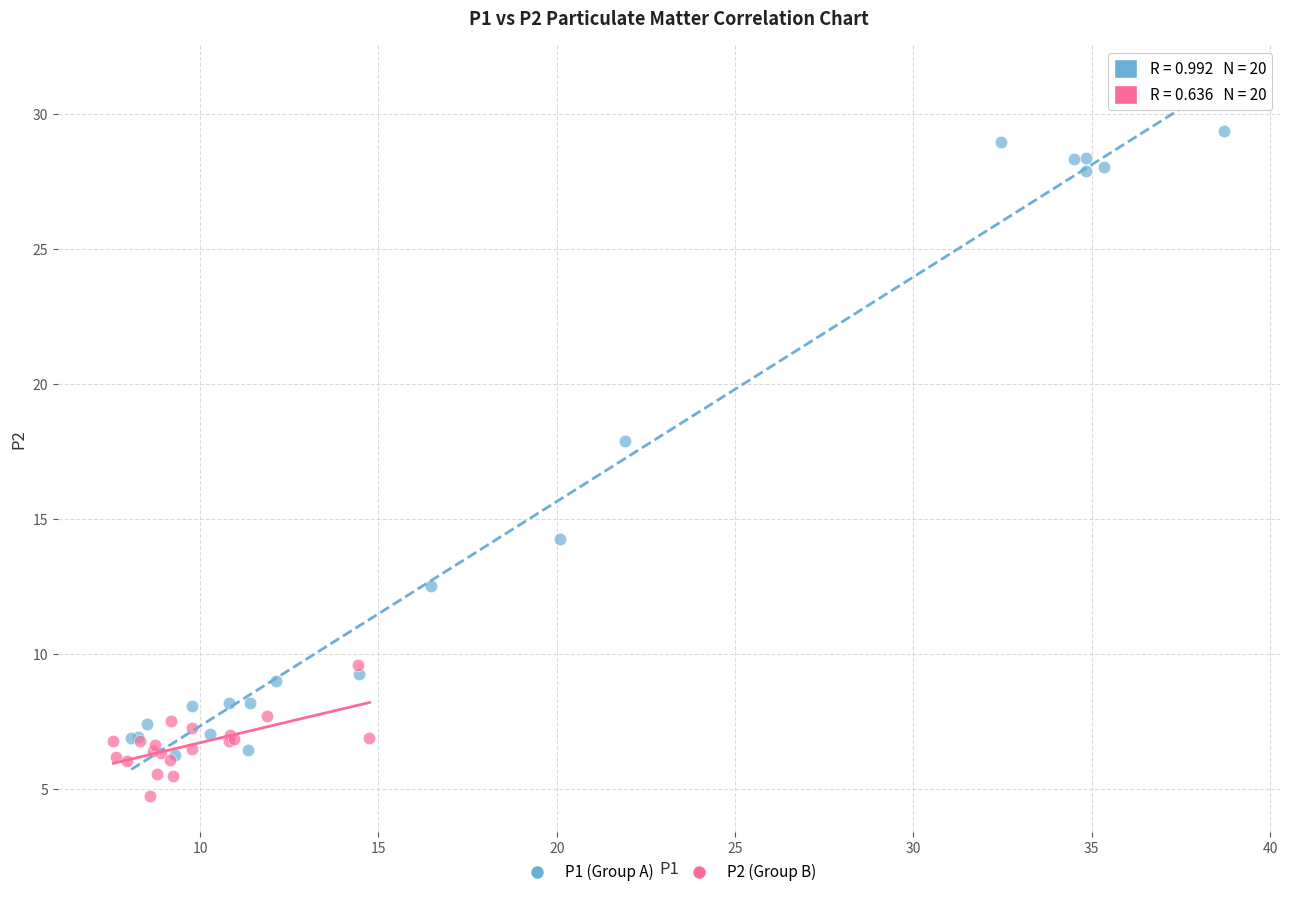

Which series contains the lowest Y value?

P2 (Group B)